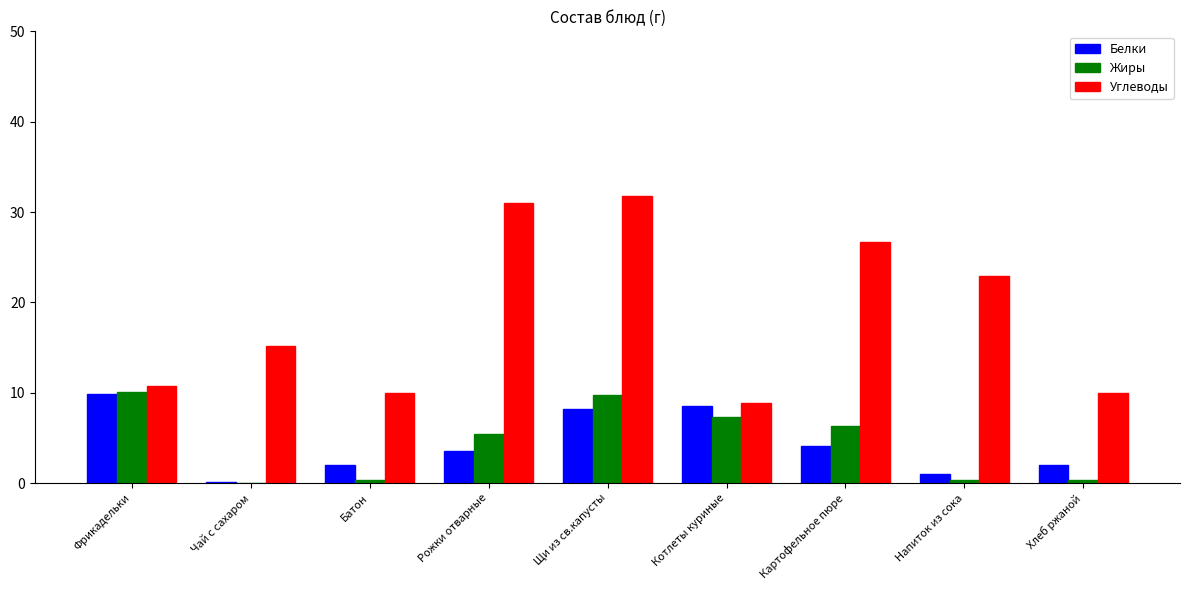

What is the sum of all Белки values?

39.2